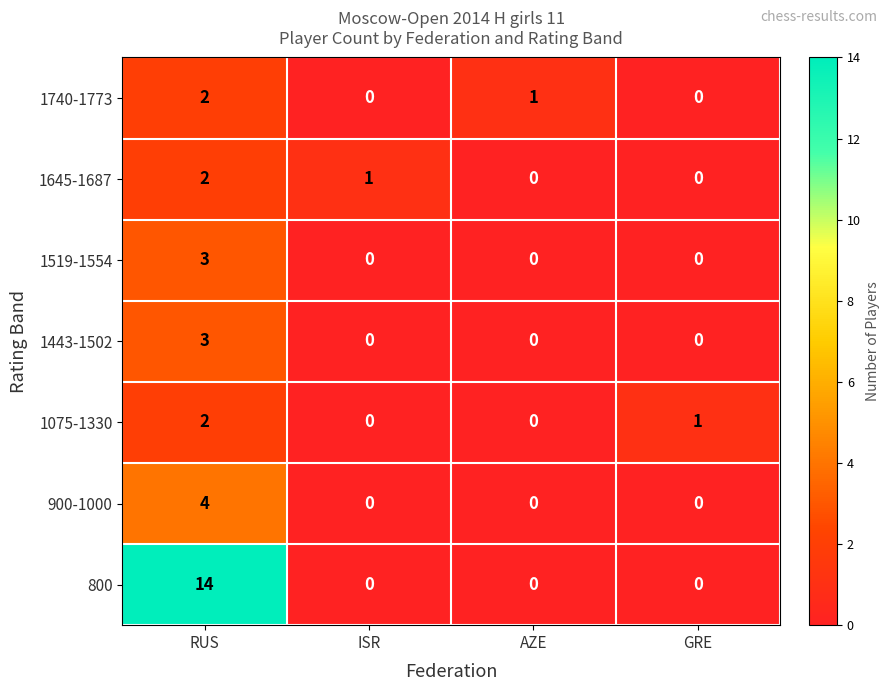

True or false: 900-1000 has a value of 0 at AZE.

True